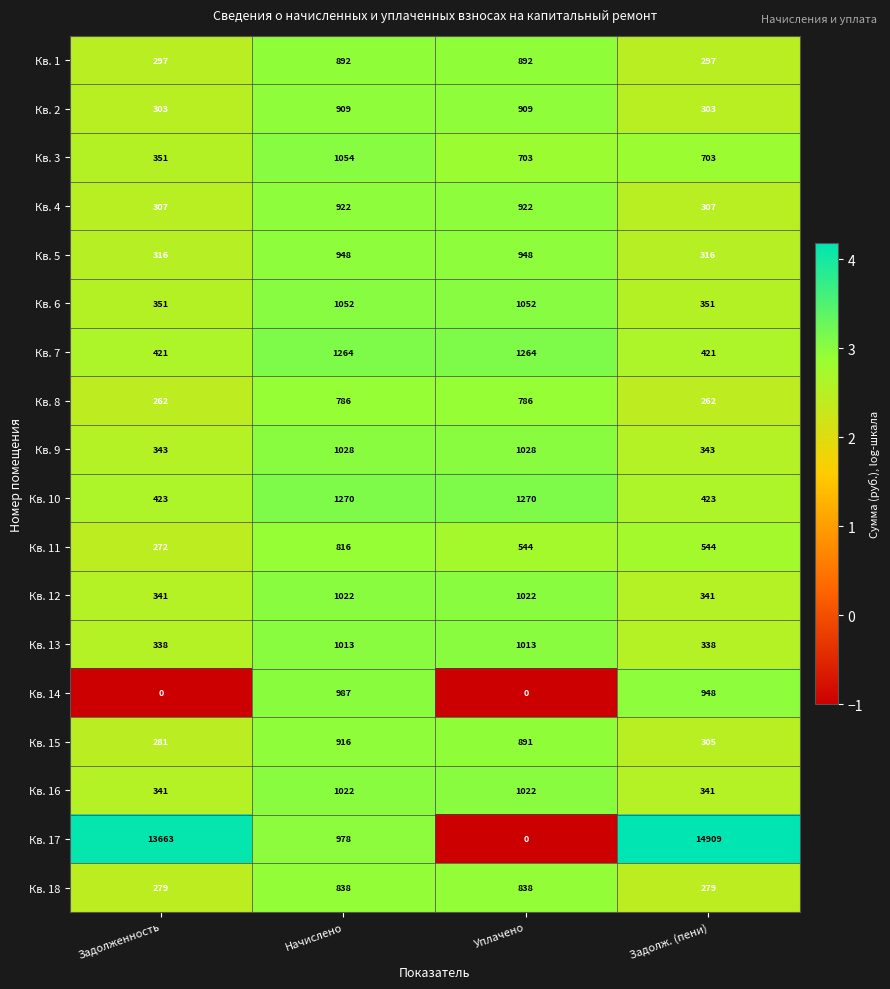

Which category has the highest value across all series?

Задолж. (пени)